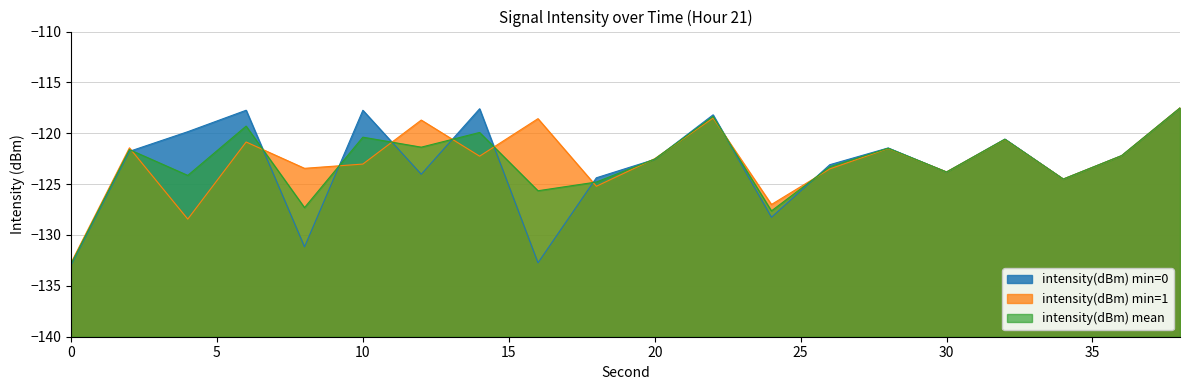

How many lines are shown in the chart?

3